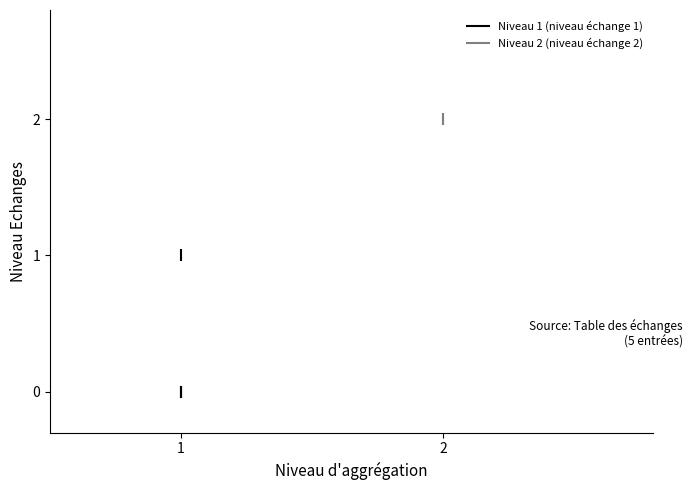

True or false: Niveau d'aggrégation and Niveau Echanges cross at least once.

False